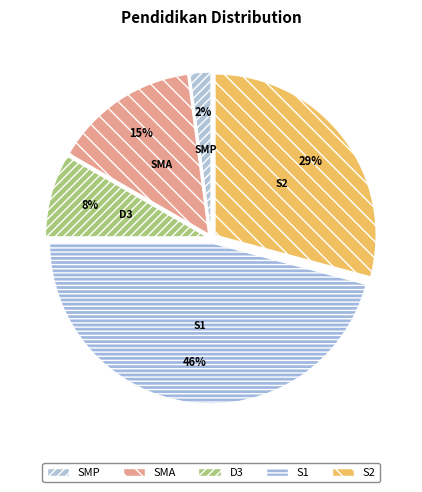

How many slices are in this pie chart?

5